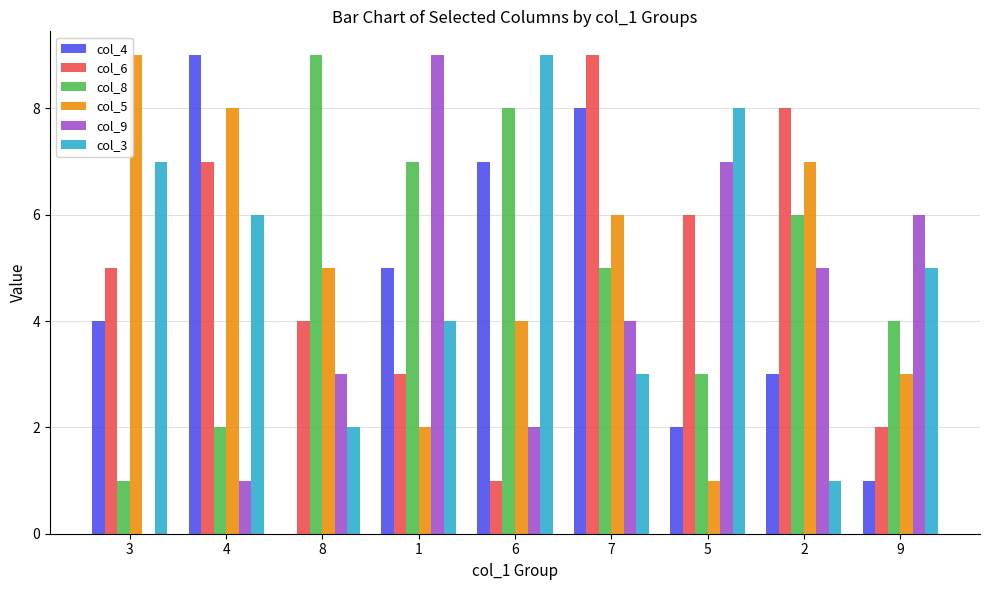

Is the value of col_4 at 3 greater than the value of col_5 at 5?

Yes